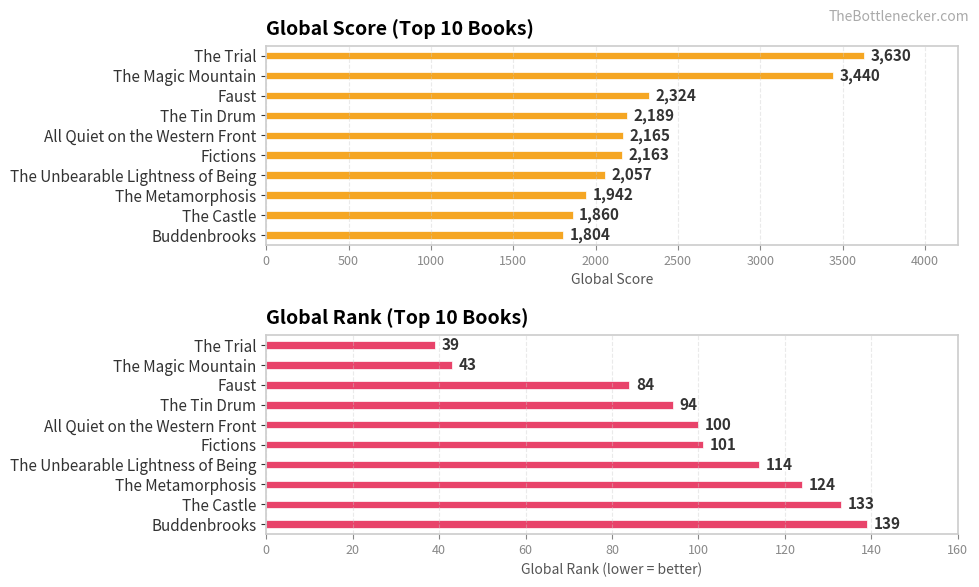

List the series in order of their peak value, highest first.

Global Score, Global Rank